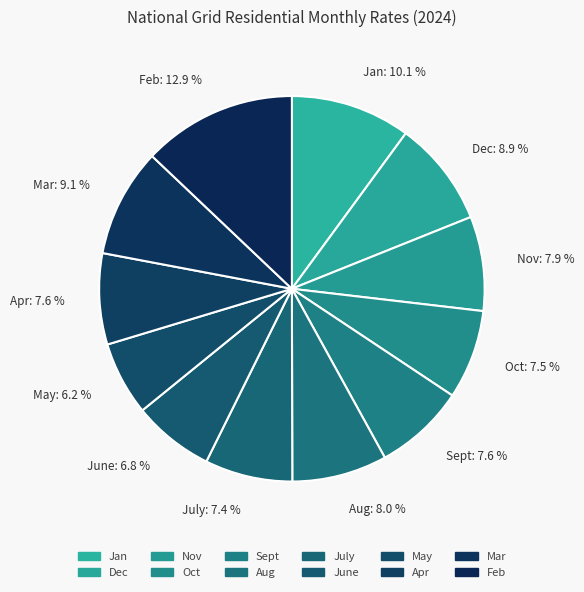

To the nearest percent, what is the difference between the Oct and Jan slice percentages?

3%